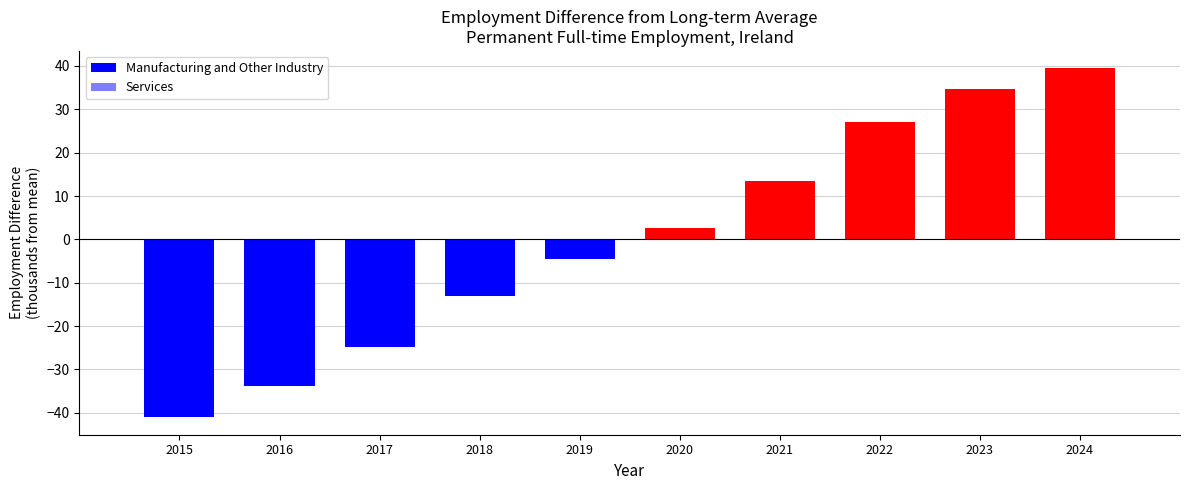

The chart shows a value of -24.2 at 2015. True or false?

False